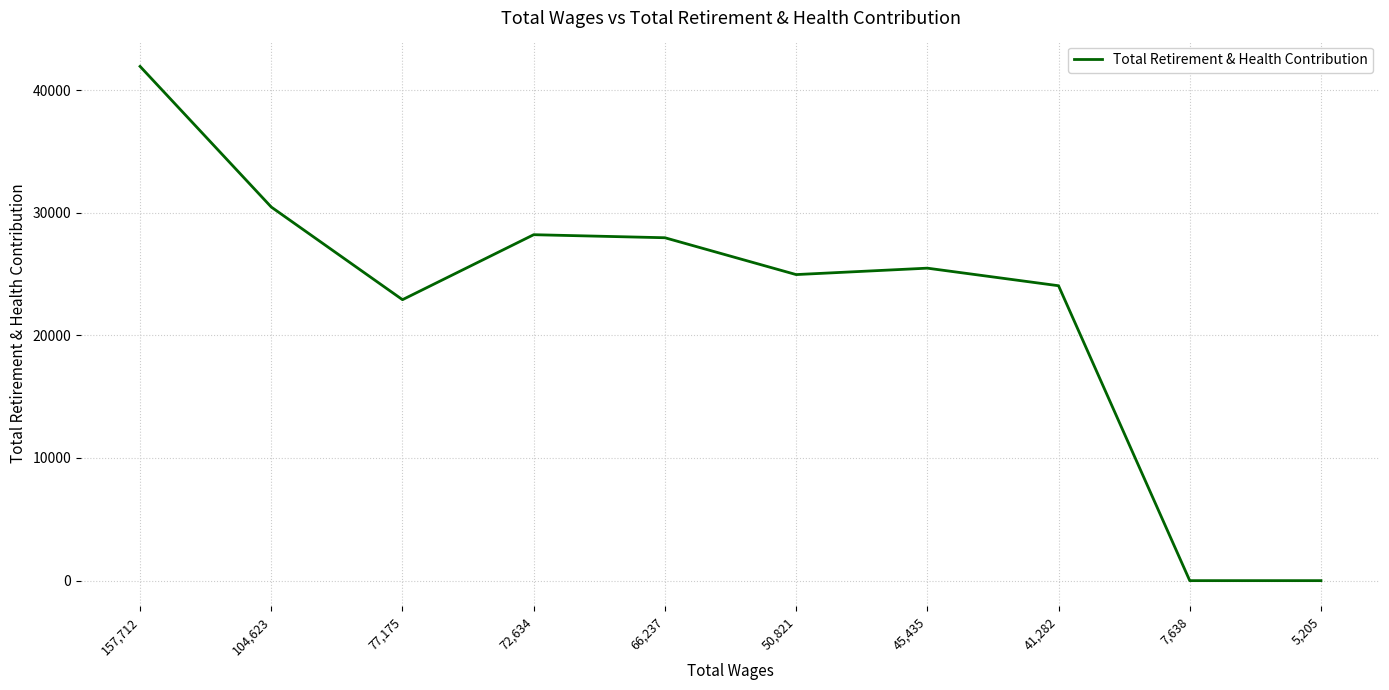

What is the difference between the maximum and minimum values?

41927